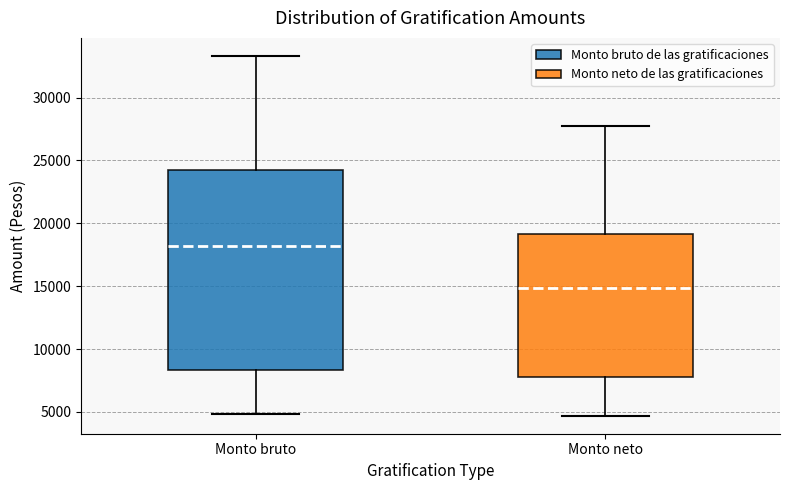

Reading left to right, transcribe this box plot: for each box, give where its median line is, the range the box spans, and where its two whiskers end, as read against the y-axis. The values are not printed on the chart, so give them approximately, as read against the axis.

Monto bruto: median 18000, box 8500 to 24000, whiskers 5000 to 33500
Monto neto: median 15000, box 8000 to 19000, whiskers 4500 to 27500